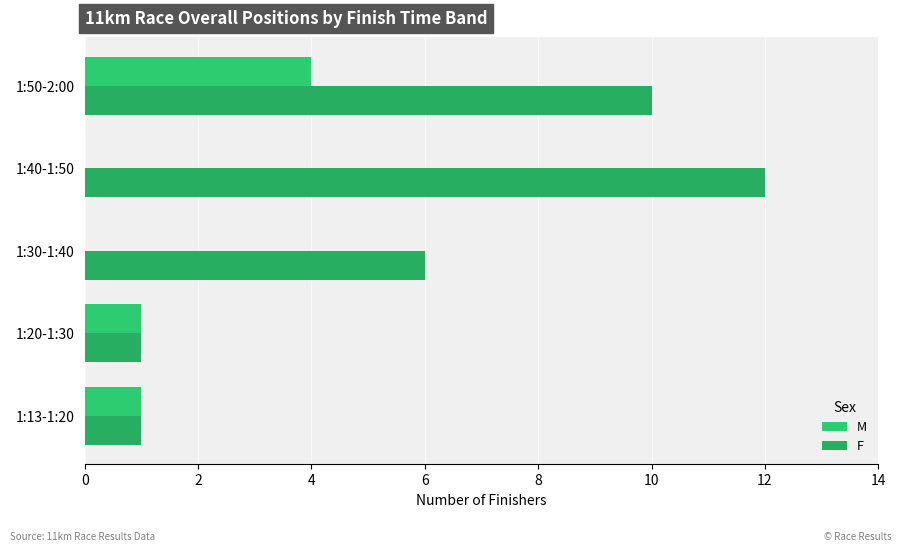

List the series in order of their overall mean, highest first.

F, M